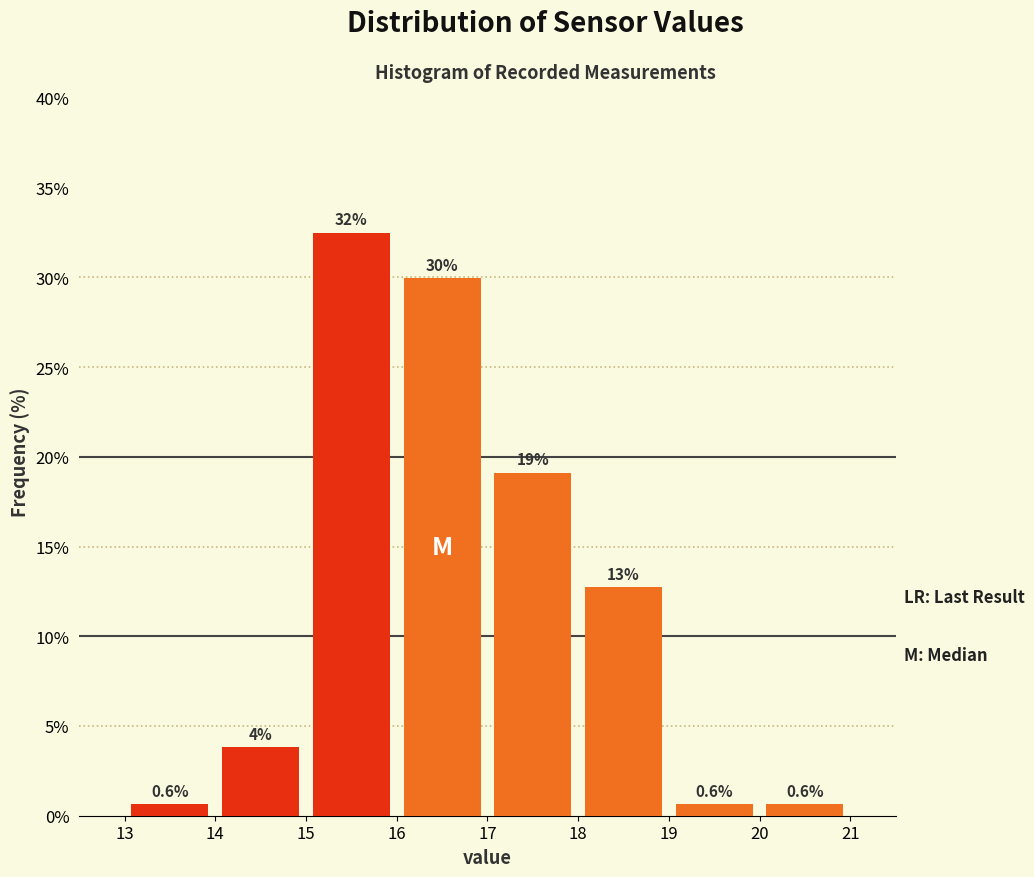

Which range on the x-axis has the tallest bar?

15 to 16